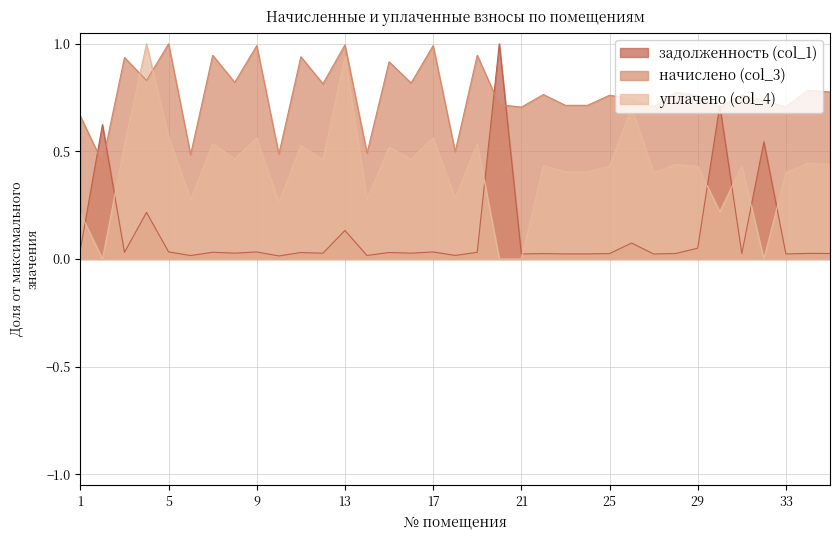

Reading left to right, transcribe all the data shown in this chart.

задолженность (col_1): 0.0	0.6	0.0	0.2	0.0	0.0	0.0	0.0	0.0	0.0	0.0	0.0	0.1	0.0	0.0	0.0	0.0	0.0	0.0	1.0	0.0	0.0	0.0	0.0	0.0	0.1	0.0	0.0	0.1	0.7	0.0	0.5	0.0	0.0	0.0
начислено (col_3): 0.7	0.4	0.9	0.8	1.0	0.5	0.9	0.8	1.0	0.5	0.9	0.8	1.0	0.5	0.9	0.8	1.0	0.5	0.9	0.7	0.7	0.8	0.7	0.7	0.8	0.7	0.7	0.8	0.8	0.7	0.8	0.7	0.7	0.8	0.8
уплачено (col_4): 0.2	0.0	0.5	1.0	0.6	0.3	0.5	0.5	0.6	0.3	0.5	0.5	0.9	0.3	0.5	0.5	0.6	0.3	0.5	0.0	0.0	0.4	0.4	0.4	0.4	0.7	0.4	0.4	0.4	0.2	0.4	0.0	0.4	0.4	0.4